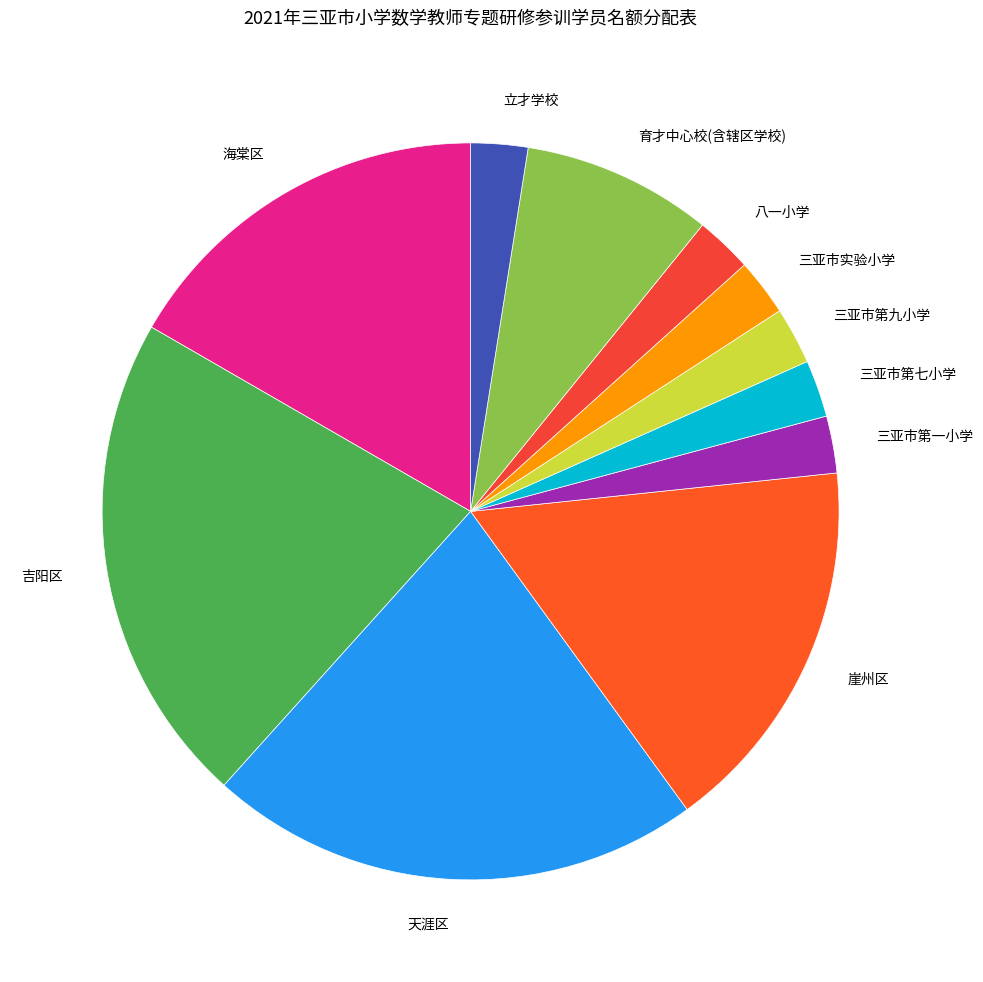

Is there any slice that represents more than half of the pie?

No